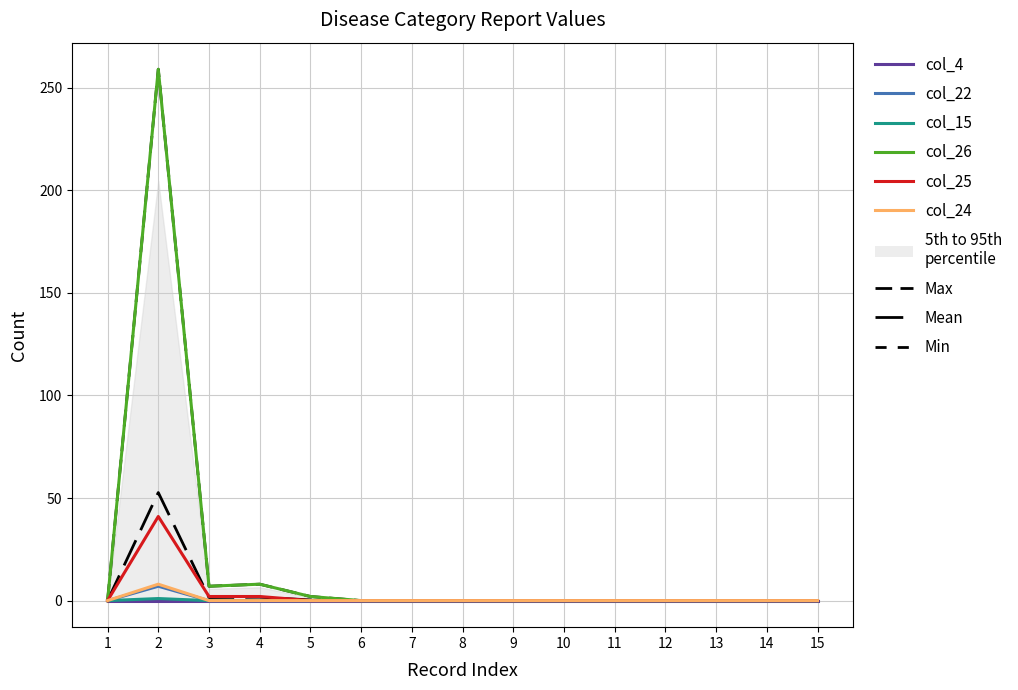

Is the value of col_25 at 12 greater than the value of col_22 at 7?

No